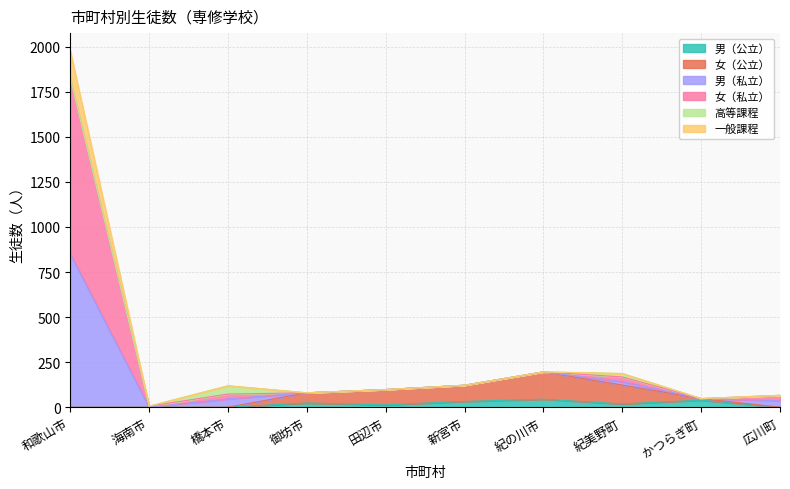

The 男（私立） series shows 77 at かつらぎ町. True or false?

False